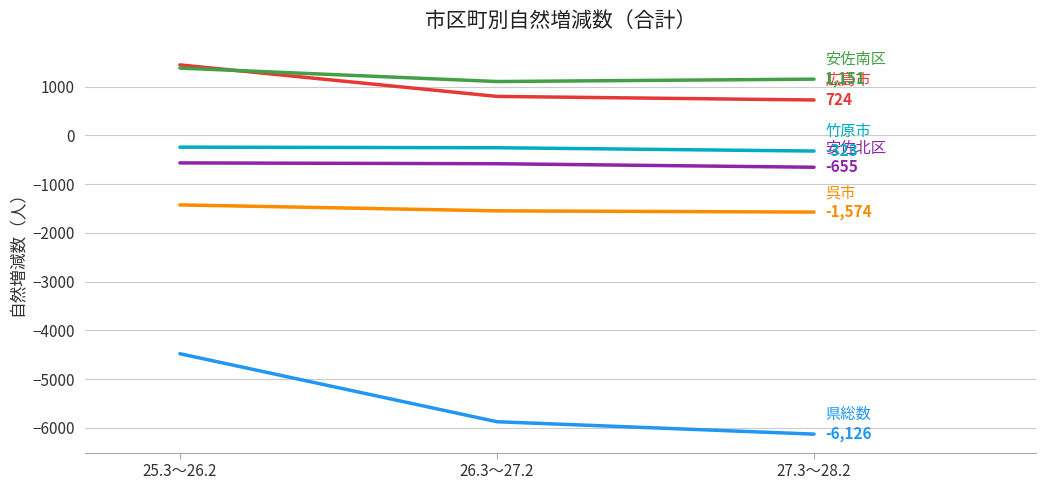

What is the spread (max minus min) of values at 27.3～28.2?

7277